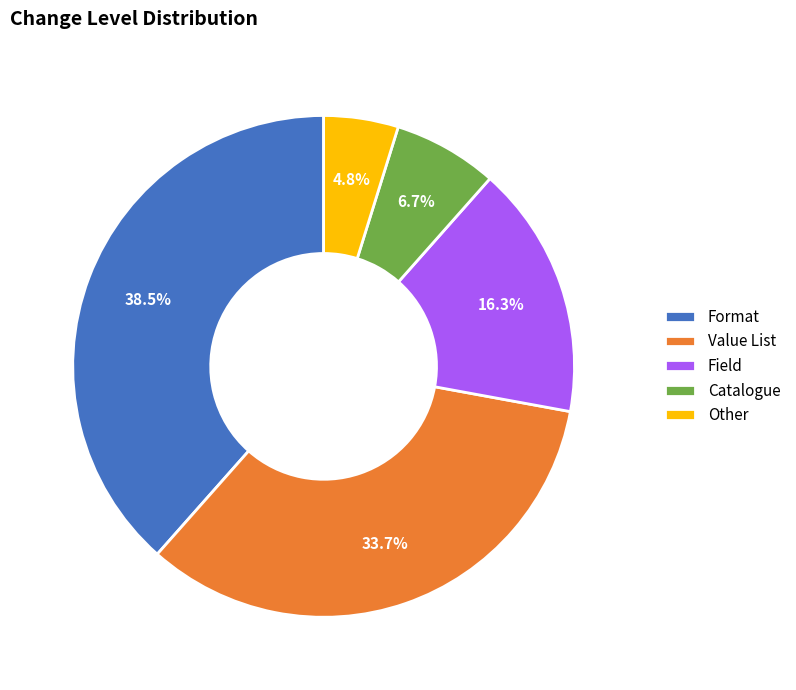

What is the smallest slice in the pie chart?

Other